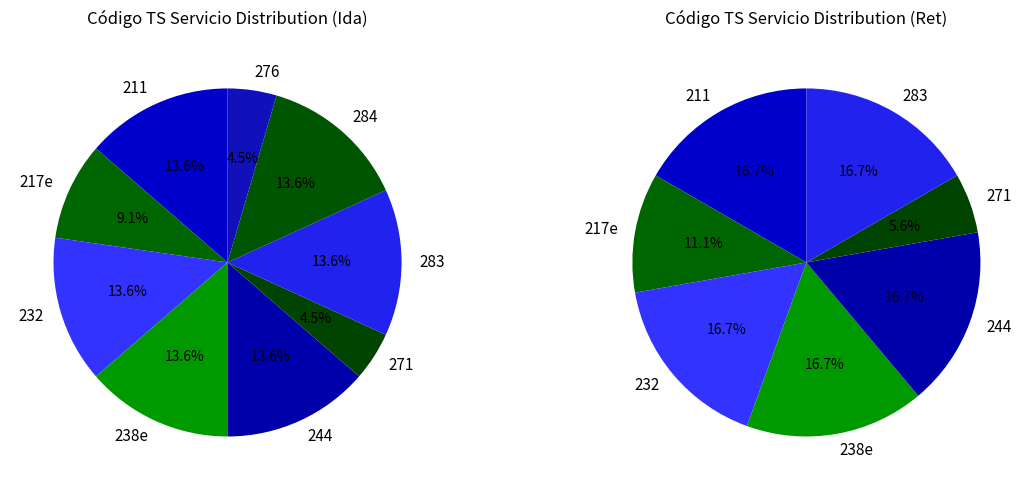

How many slices are in this pie chart?

9